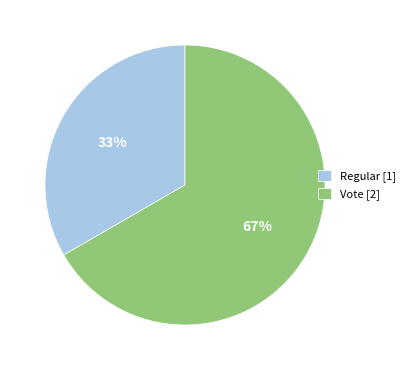

Count the number of slices in the pie.

2